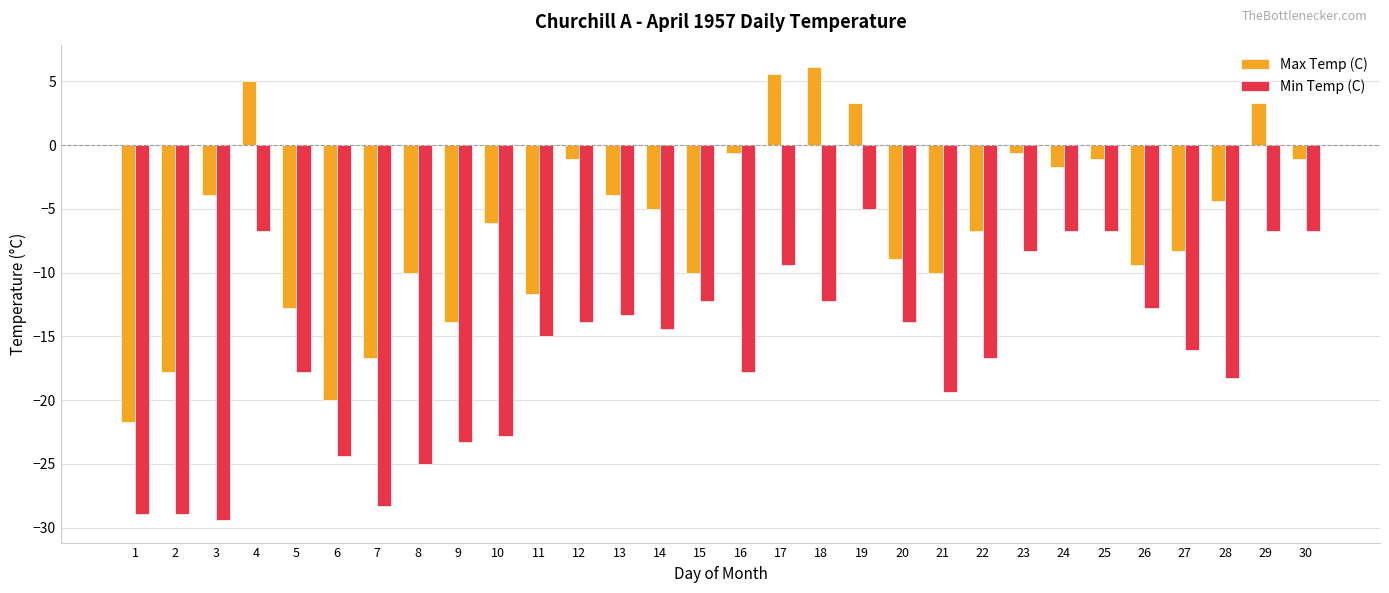

What is the value of the Max Temp (C) bar at the 30th from the left?

-1.1